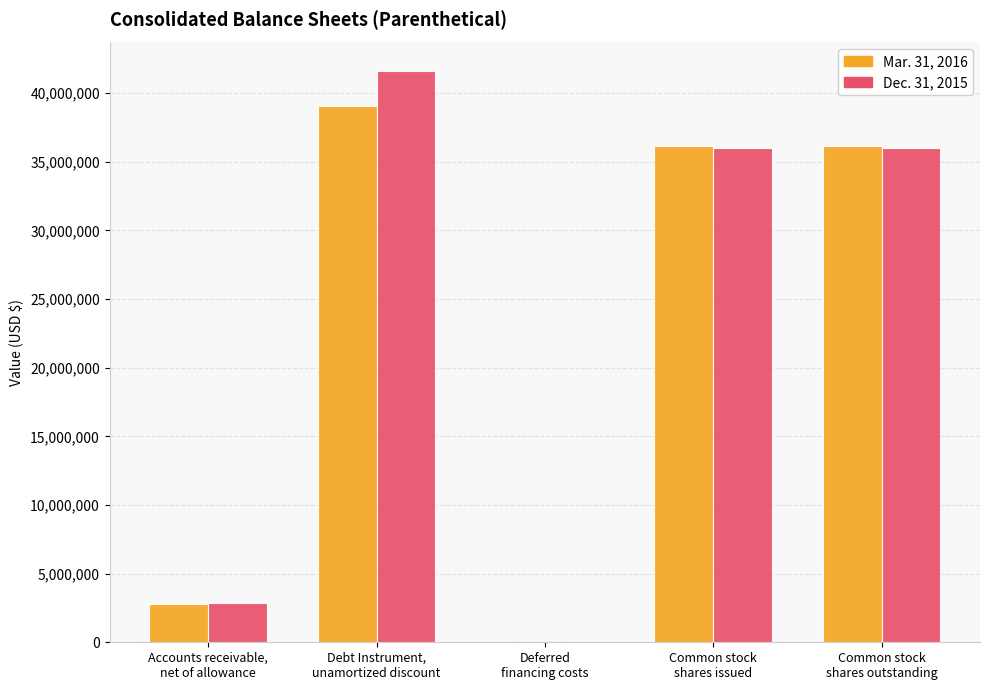

How many groups of bars are there?

5